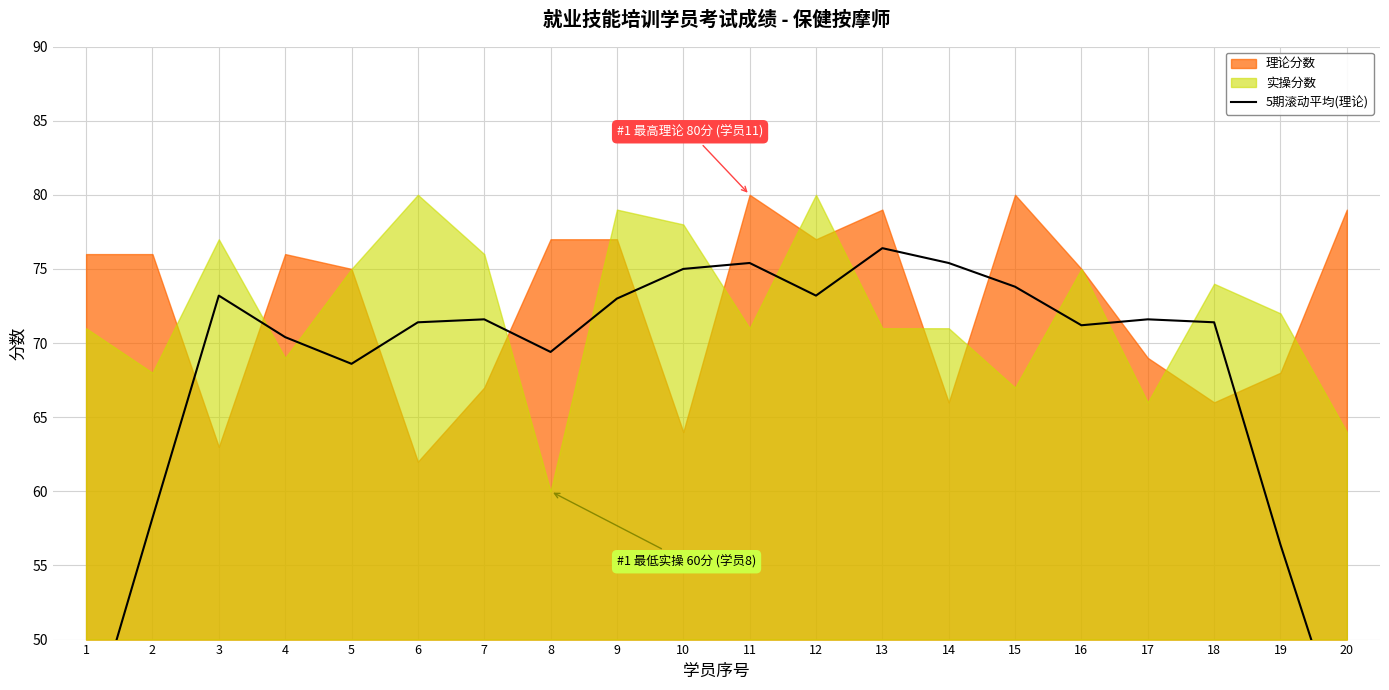

Between 19 and 3, which is larger?

3